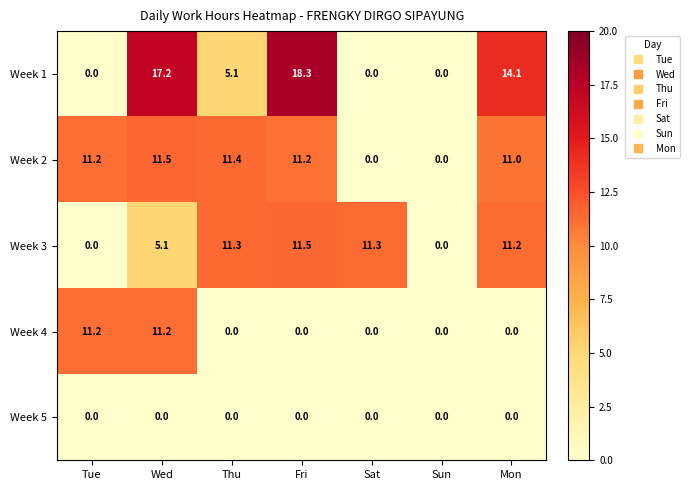

What is the sum of the Week 1 values at Sat and Wed?

17.2